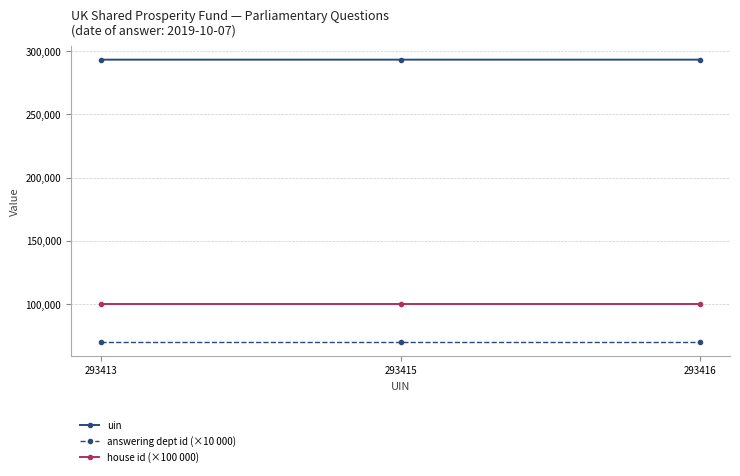

Count the number of categories in the chart.

3